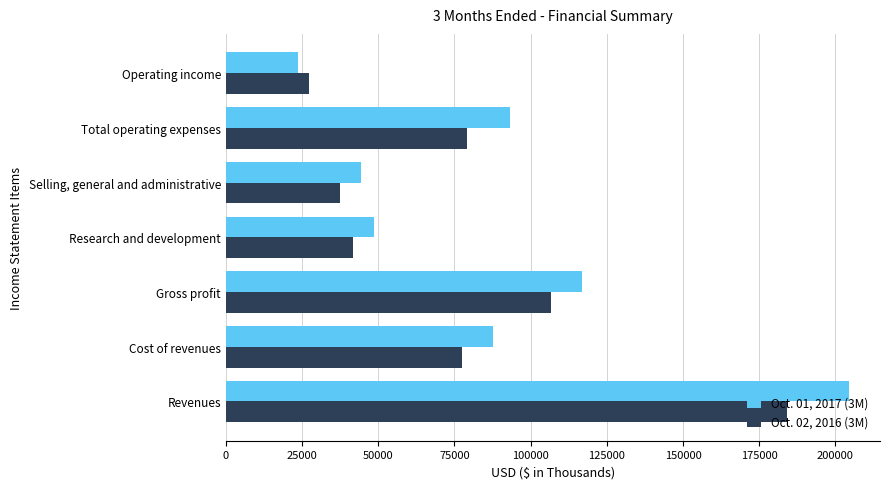

Which series has the largest range (max minus min)?

Oct. 01, 2017 (3M)